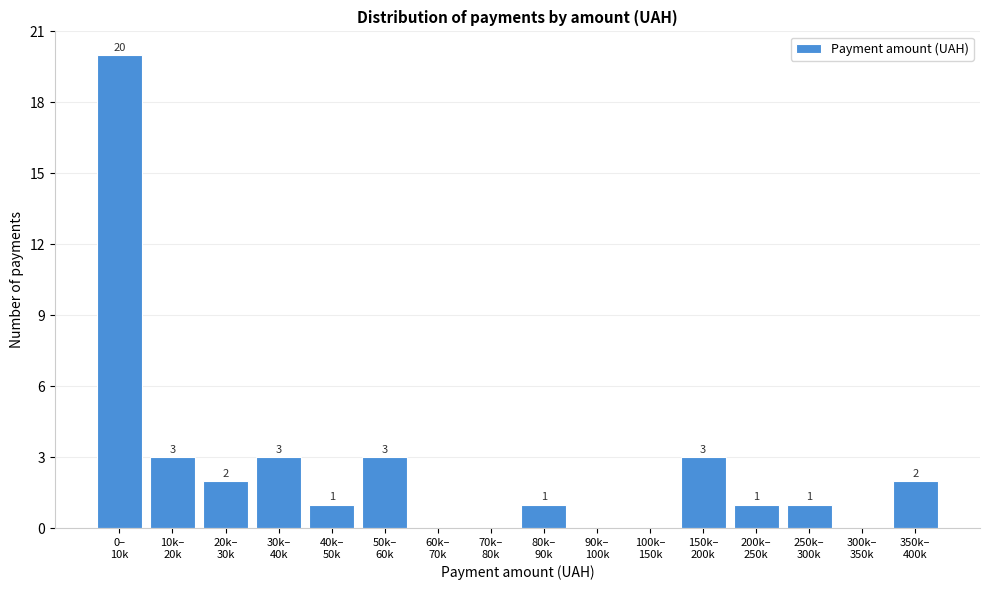

What is the sum of all values?

40